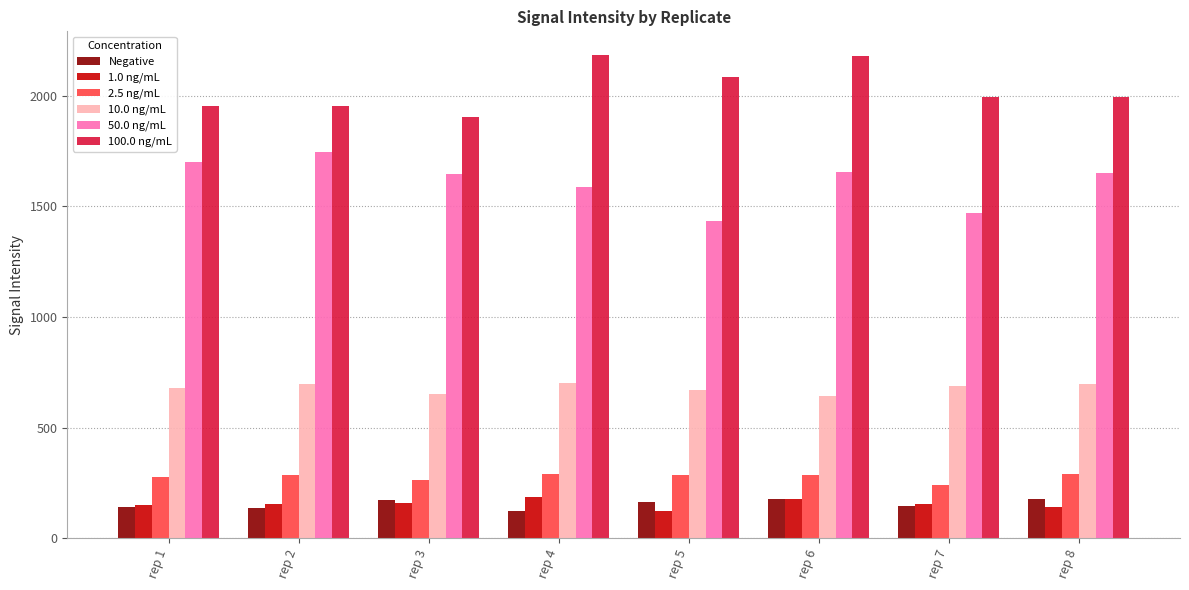

What is the greatest value displayed?

2180.8